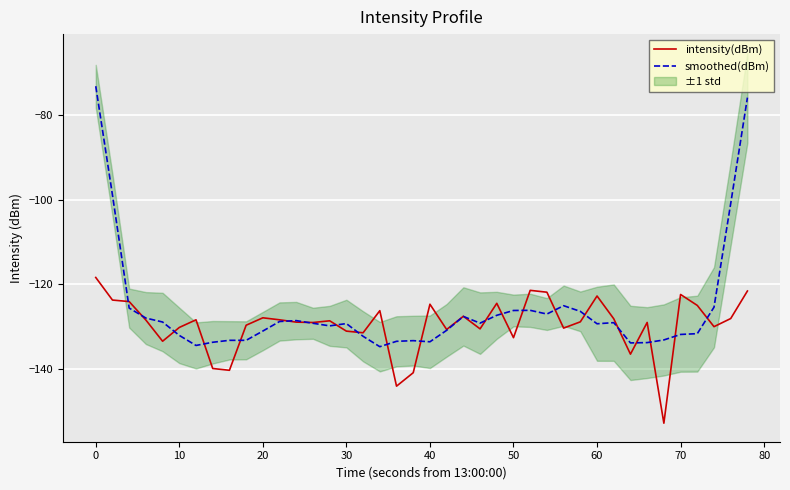

What is the minimum value for smoothed(dBm)?

-134.7